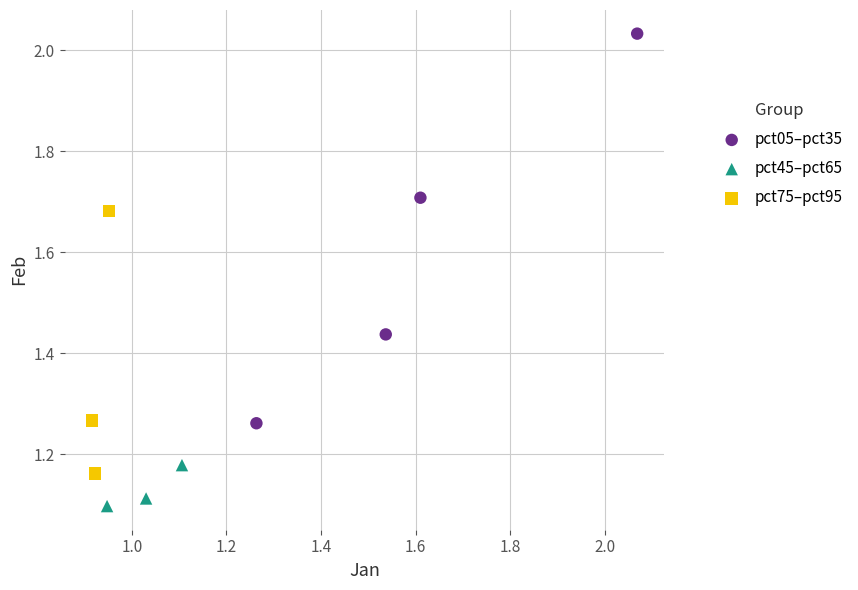

Which series reaches the minimum Y coordinate?

pct45–pct65